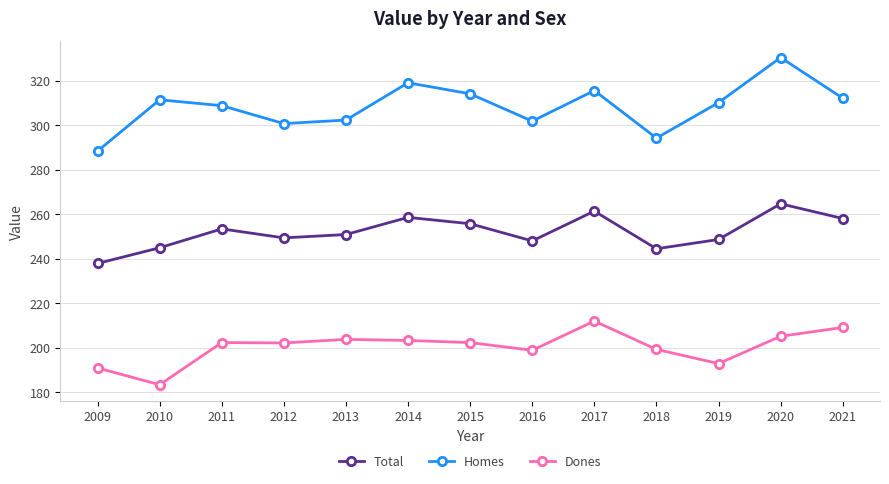

Which series has the widest spread of values?

Homes